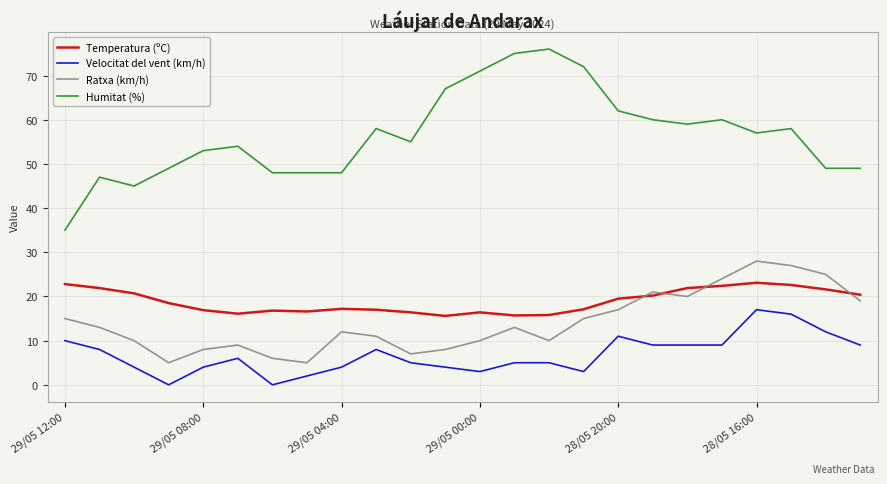

What is the difference between the maximum and minimum values in the Ratxa (km/h) series?

23.0